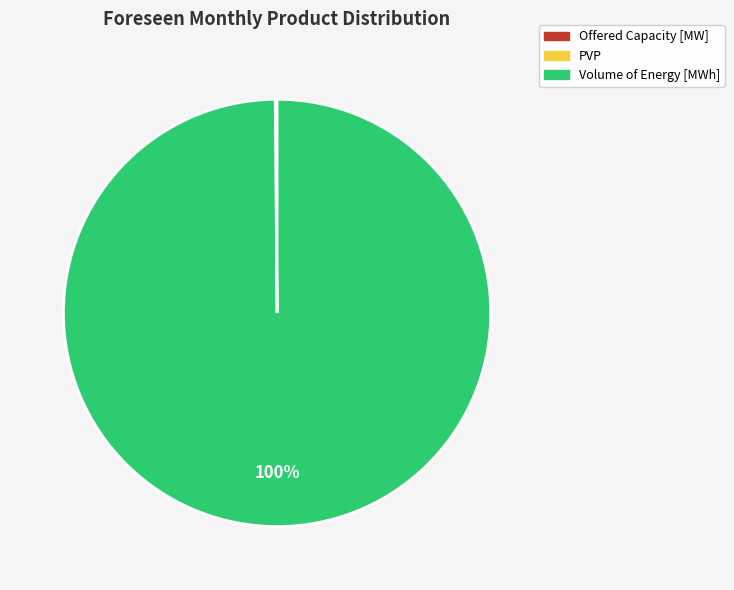

Does any single category account for the majority?

Yes